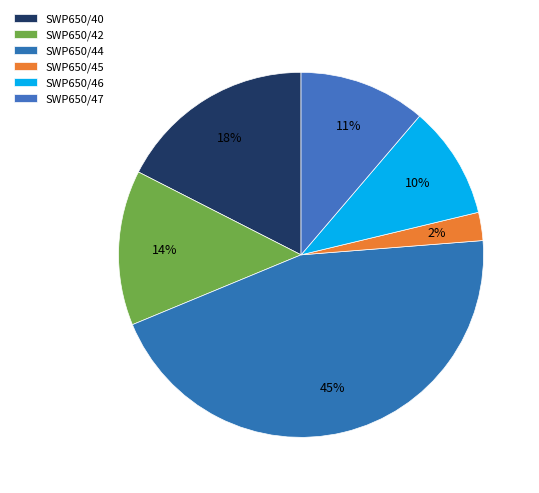

How many slices are in this pie chart?

6